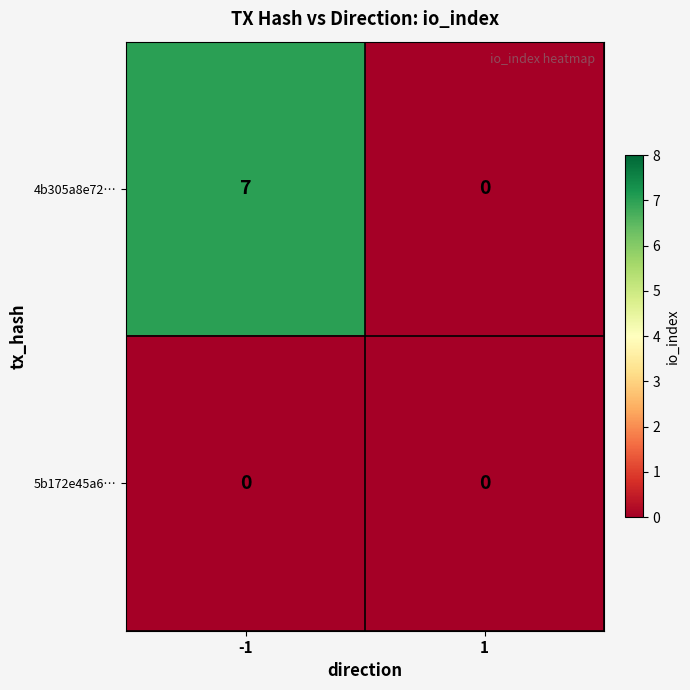

Which series changed the most between -1 and 1?

4b305a8e72…